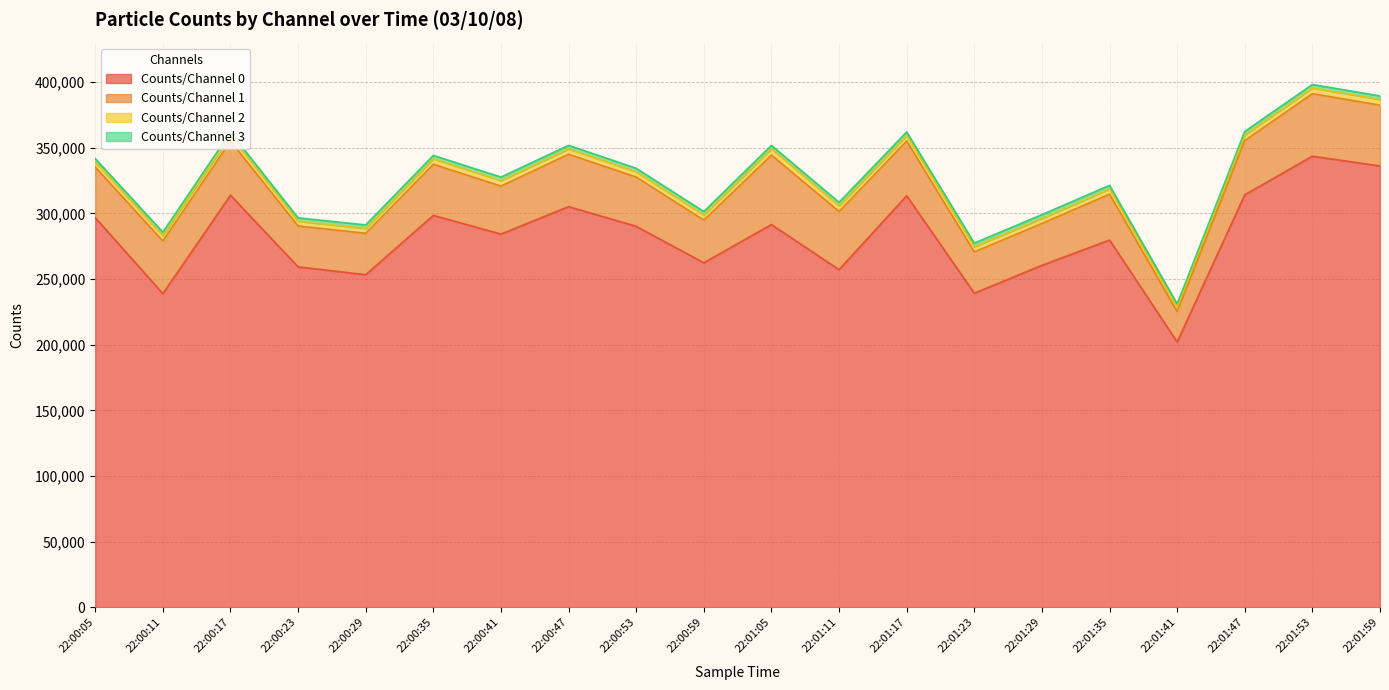

Which category has the highest value across all series?

22:01:53